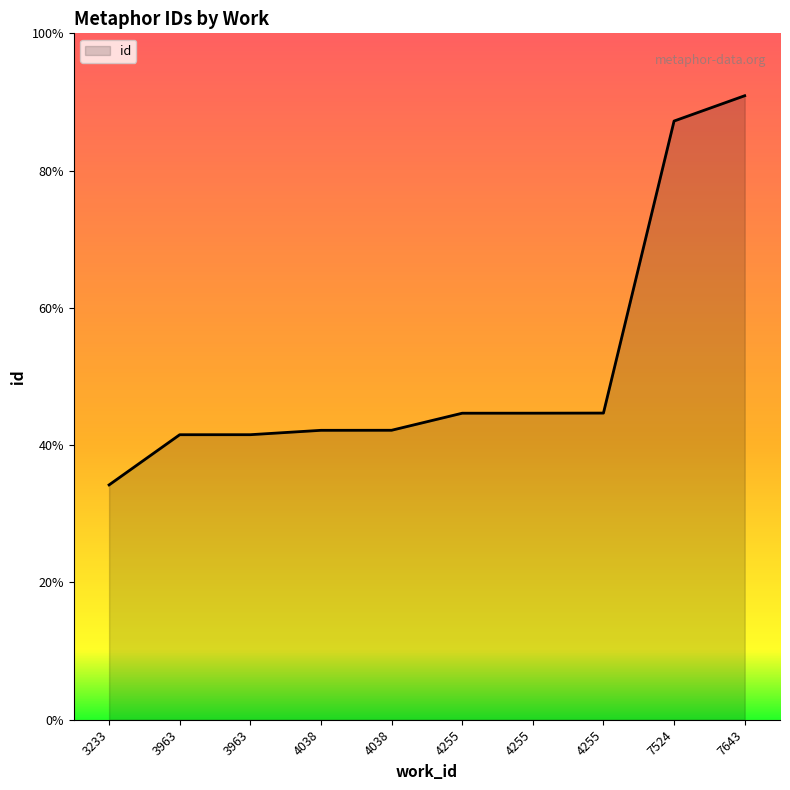

Reading right to left, transcribe all the data shown in this chart.

22542	21628	11078	11074	11073	10457	10455	10297	10296	8483